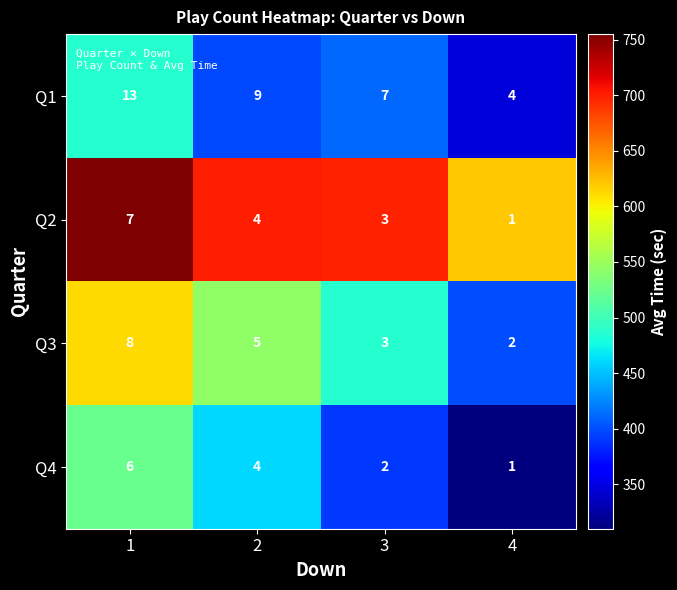

The Q2 series shows 7 at 1. True or false?

True